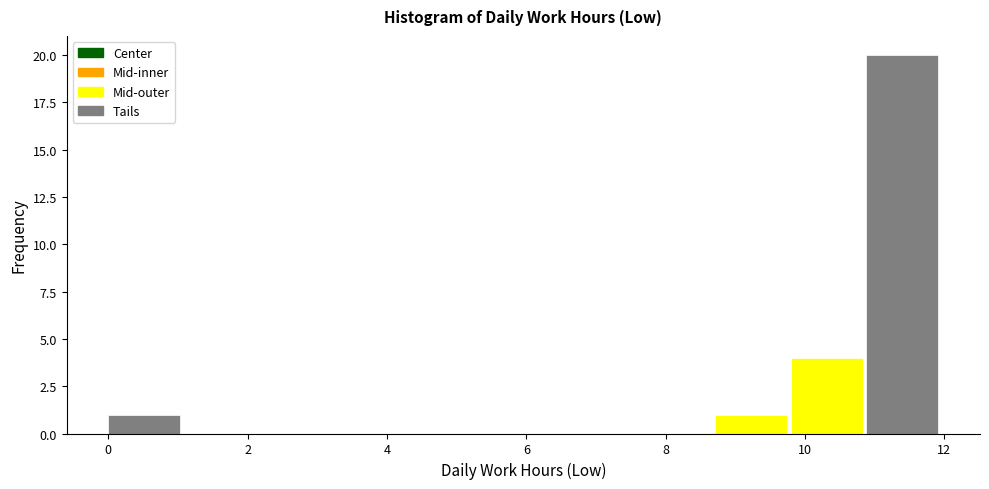

Over which range of the x-axis is the bar tallest?

10.8 to 12.0